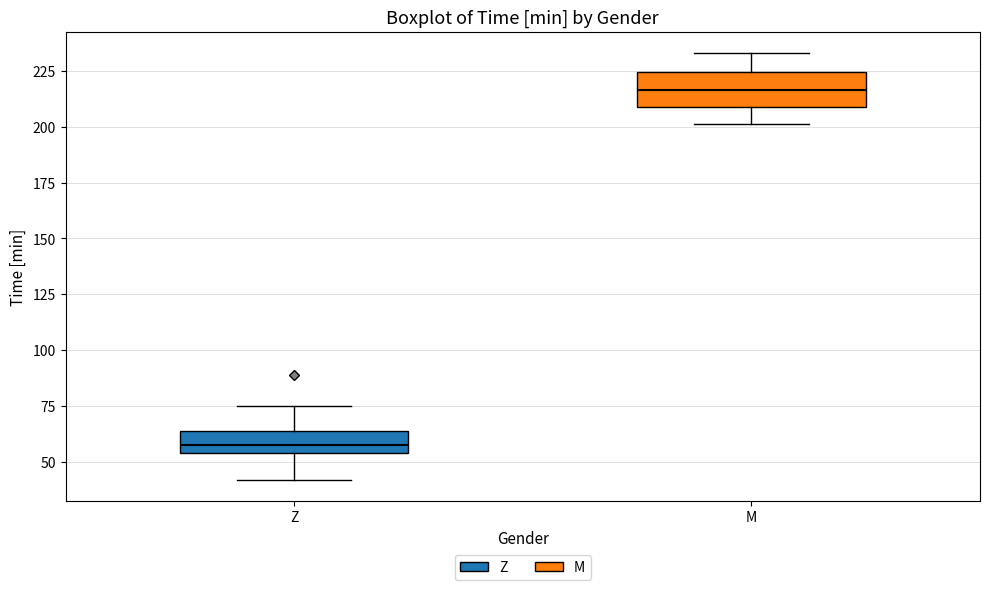

Which box has the highest median line?

M